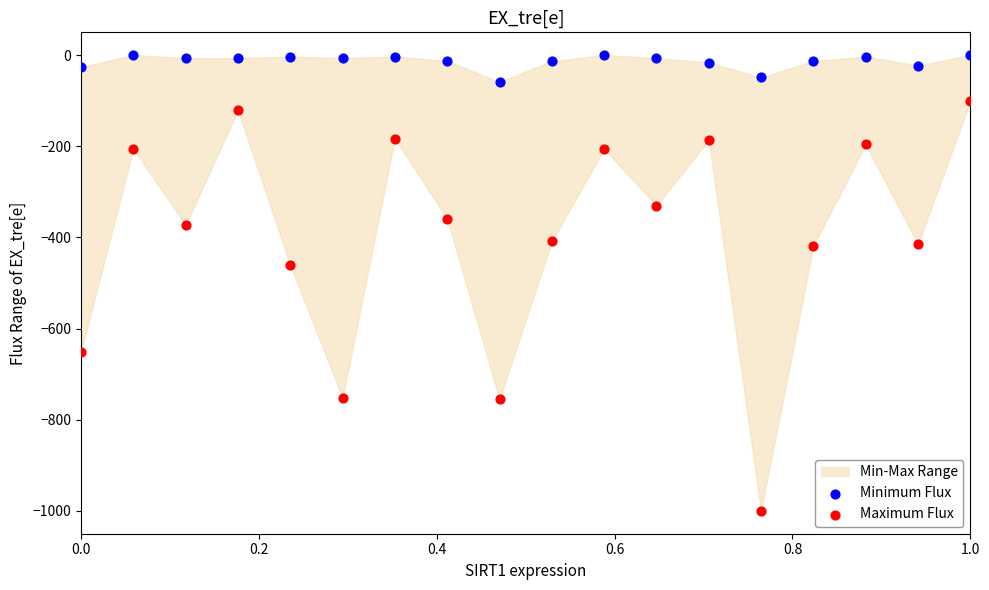

In the Maximum Flux series, what Y value is closest to -550?

-460.8